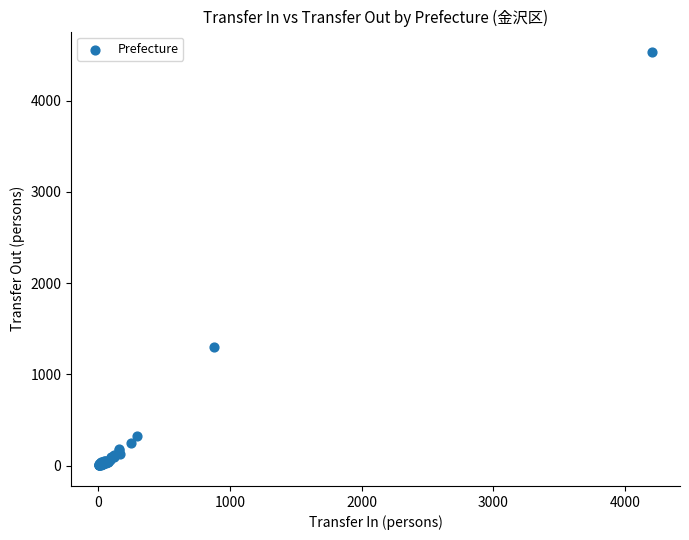

What Y value in the scatter plot is closest to 2267?

1306